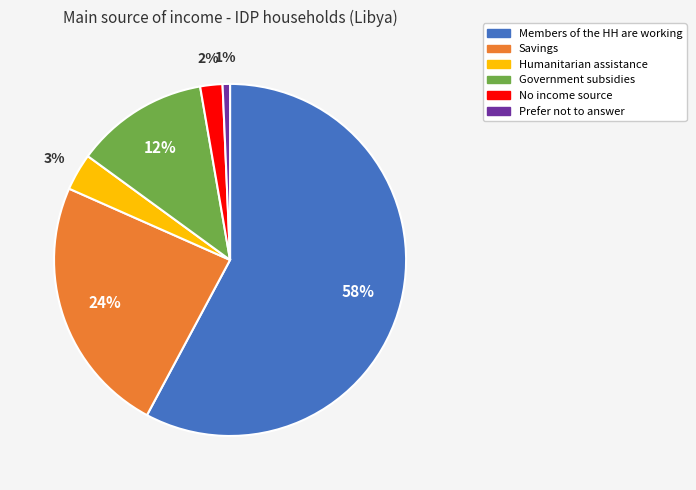

Is the sum of Humanitarian assistance and Prefer not to answer greater than half?

No